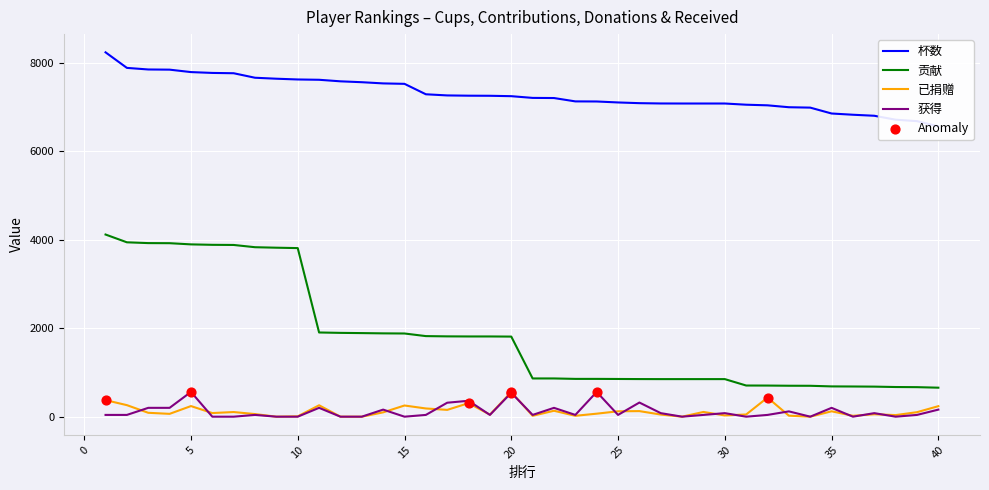

What is the maximum value for 获得?

560